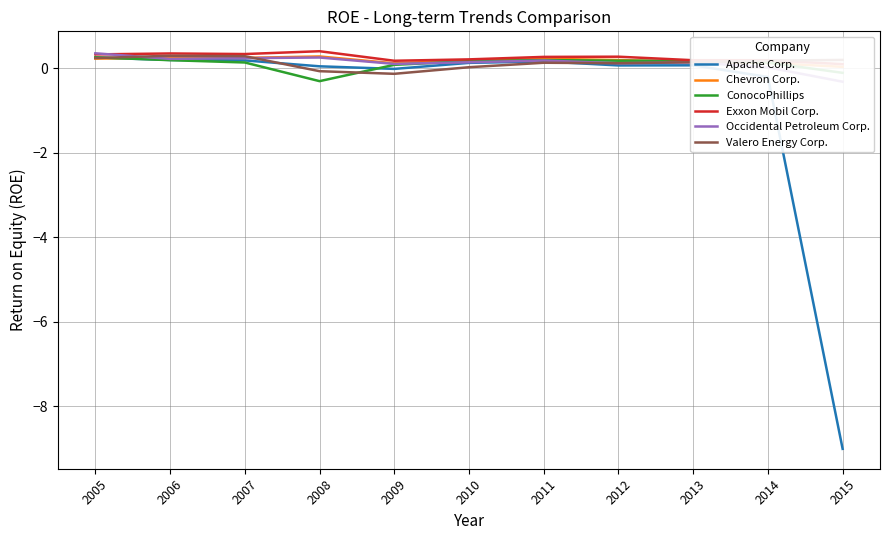

At which category does the chart reach its peak across all series?

2008